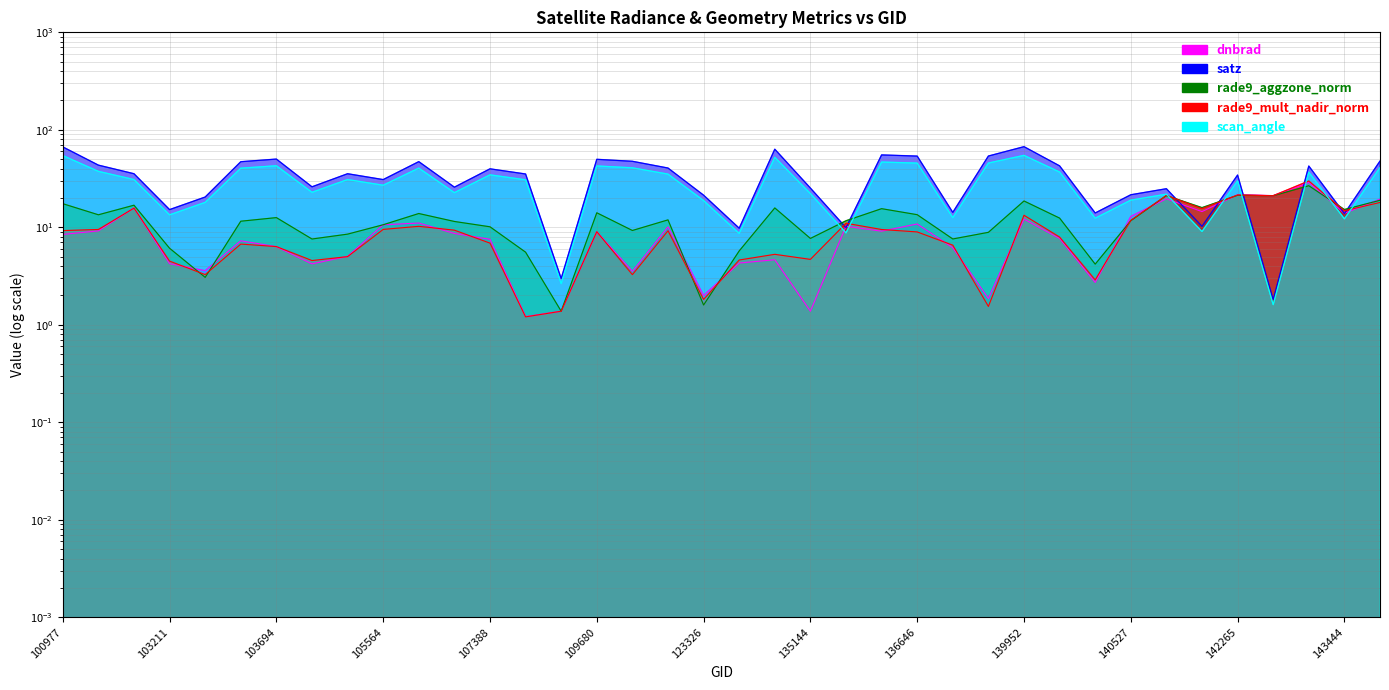

Which series changed the most between 107923 and 140527?

satz